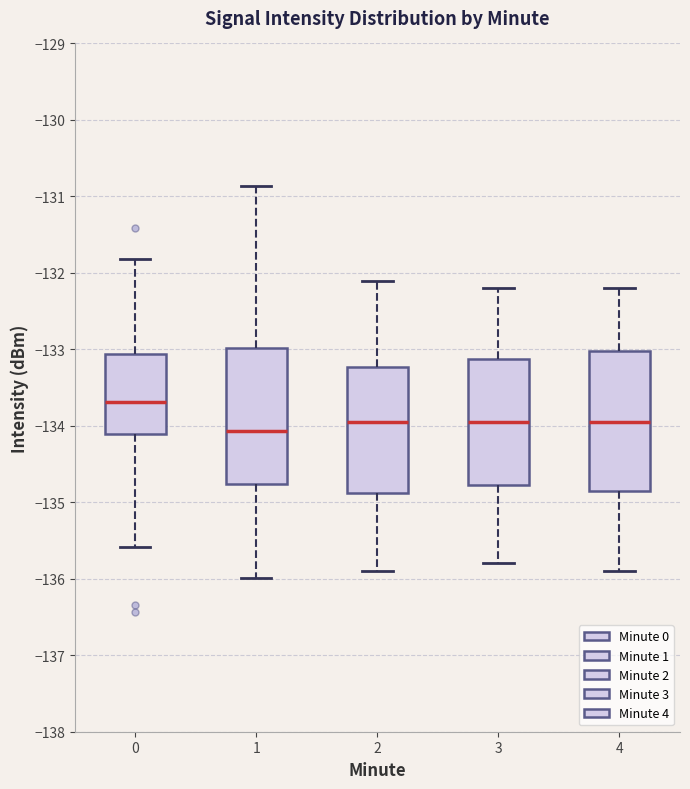

Which box's median line is the lowest?

1